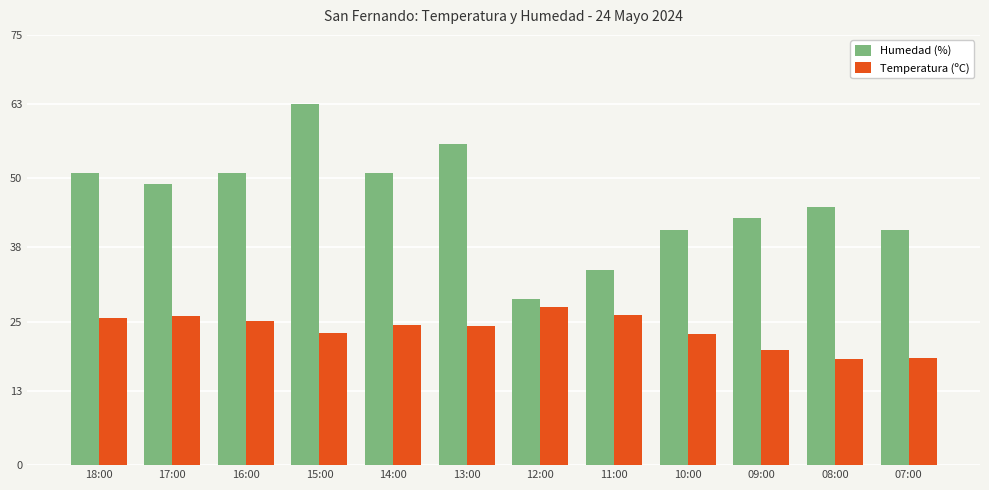

How many bars are there in each group?

2